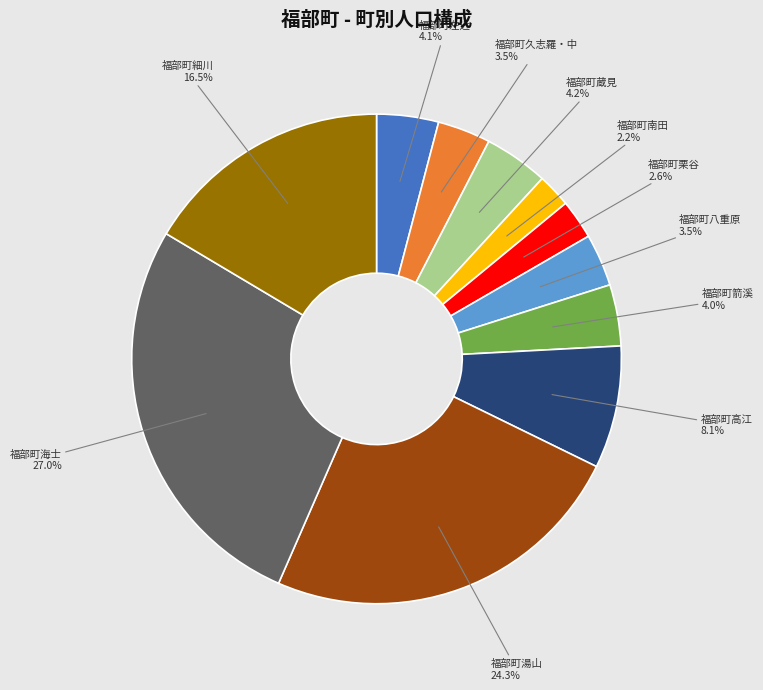

Do 福部町八重原 and 福部町南田 together represent more than half of the pie?

No